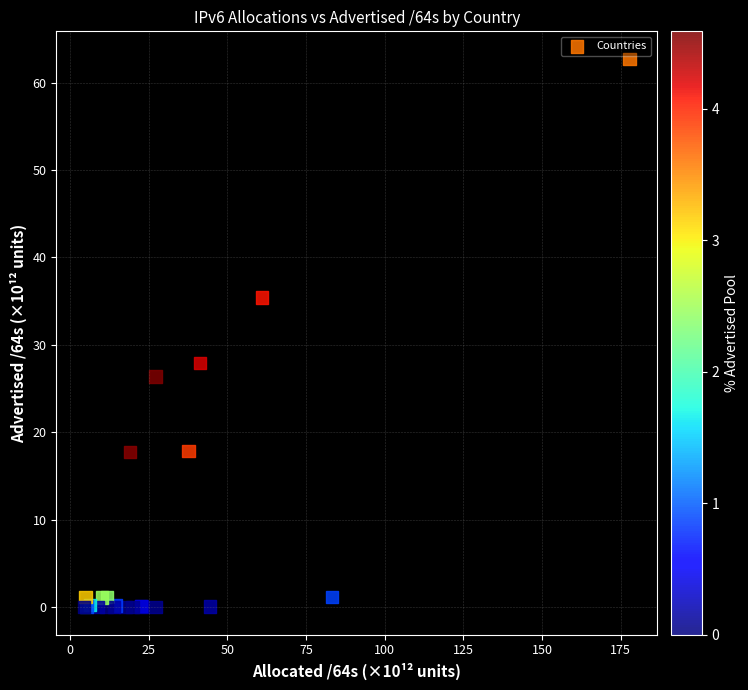

What Y value in the scatter plot is closest to 31?

27.9